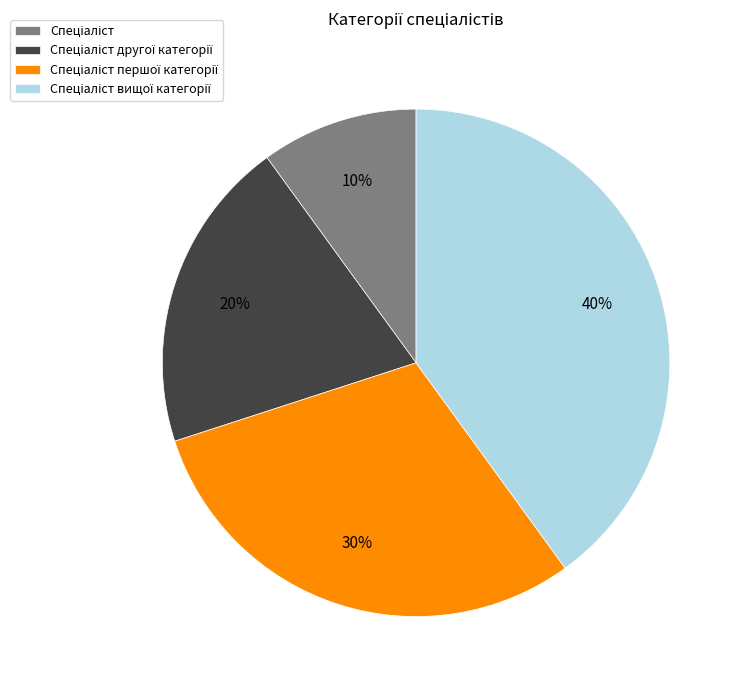

To the nearest percent, what is the average slice percentage?

25%